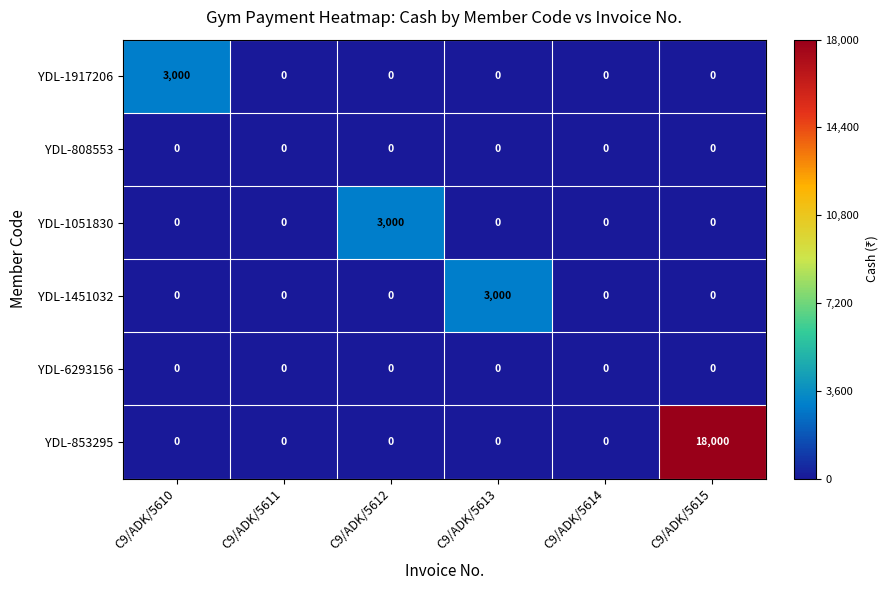

True or false: YDL-1051830 has a value of 1331 at C9/ADK/5613.

False